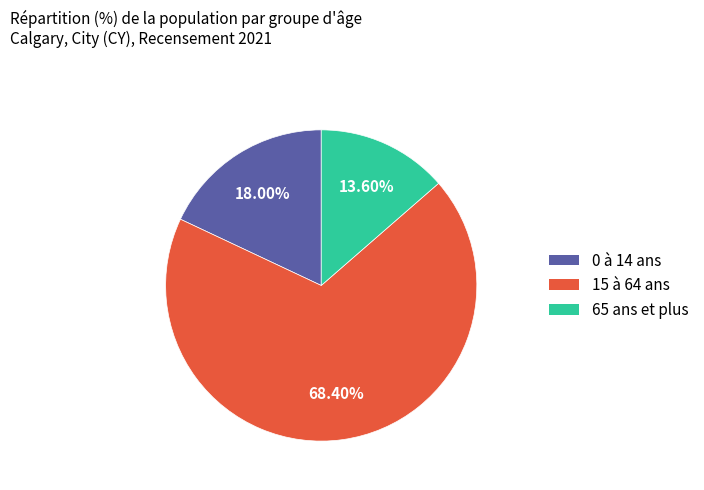

Is it true that 65 ans et plus is 6% of the pie?

False